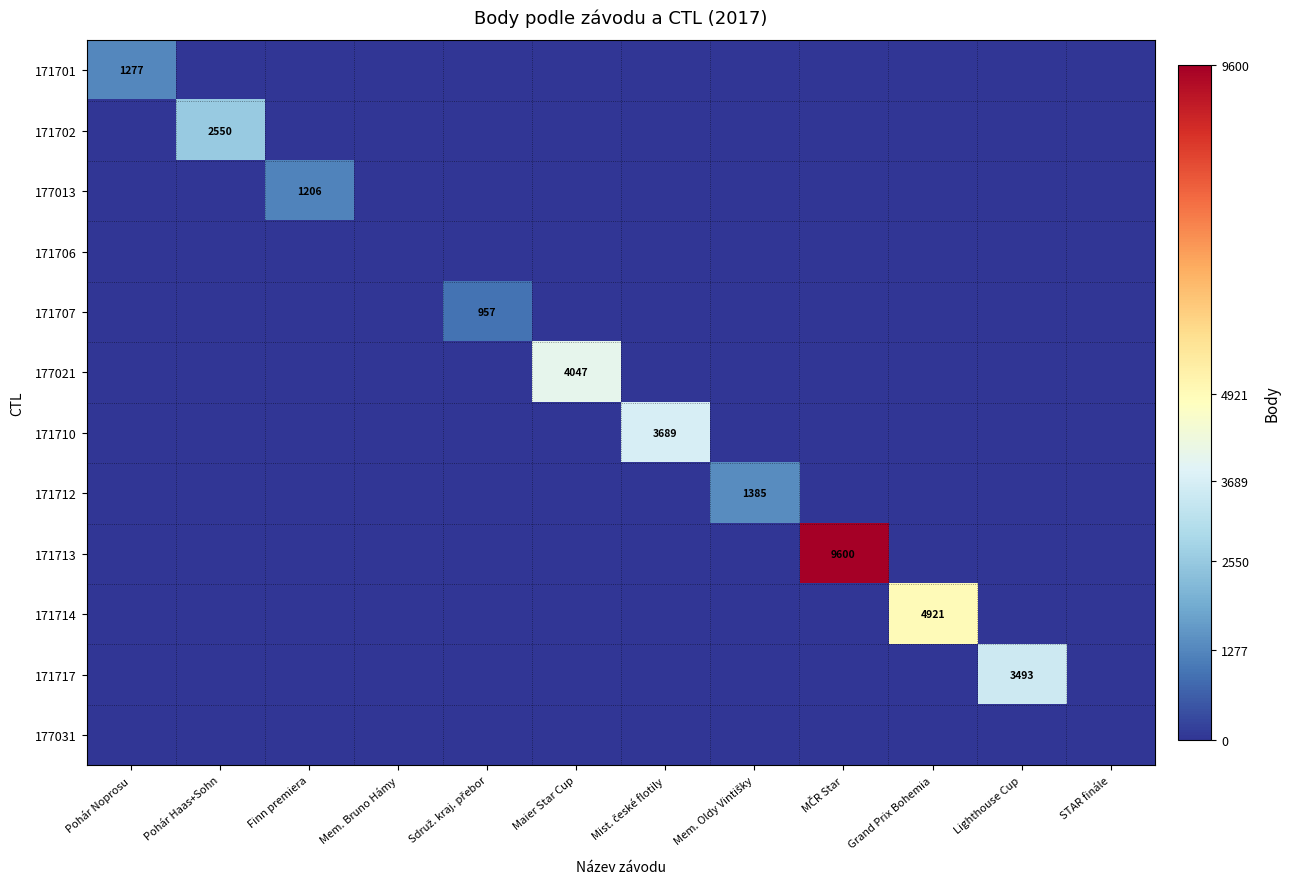

True or false: 177013 has a value of 310 at Finn premiera.

False